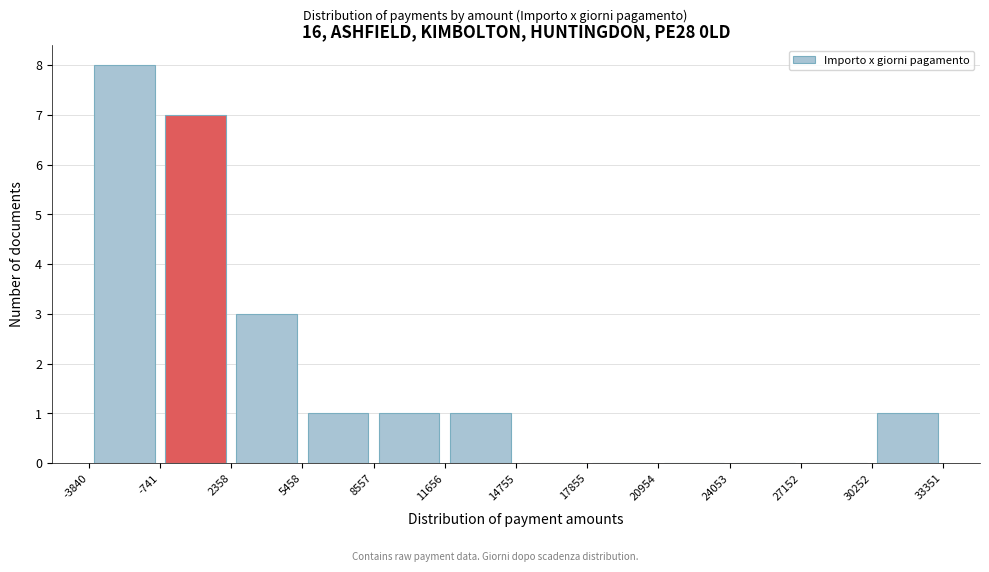

Reading left to right, transcribe this chart: for each bar, give the range it covers on the x-axis and its height. The values are not printed on the chart, so give them approximately, as read against the axis.

-3840 to -741: 8
-741 to 2358: 7
2358 to 5458: 3
5458 to 8557: 1
8557 to 11656: 1
11656 to 14755: 1
14755 to 17855: 0
17855 to 20954: 0
20954 to 24053: 0
24053 to 27152: 0
27152 to 30252: 0
30252 to 33351: 1